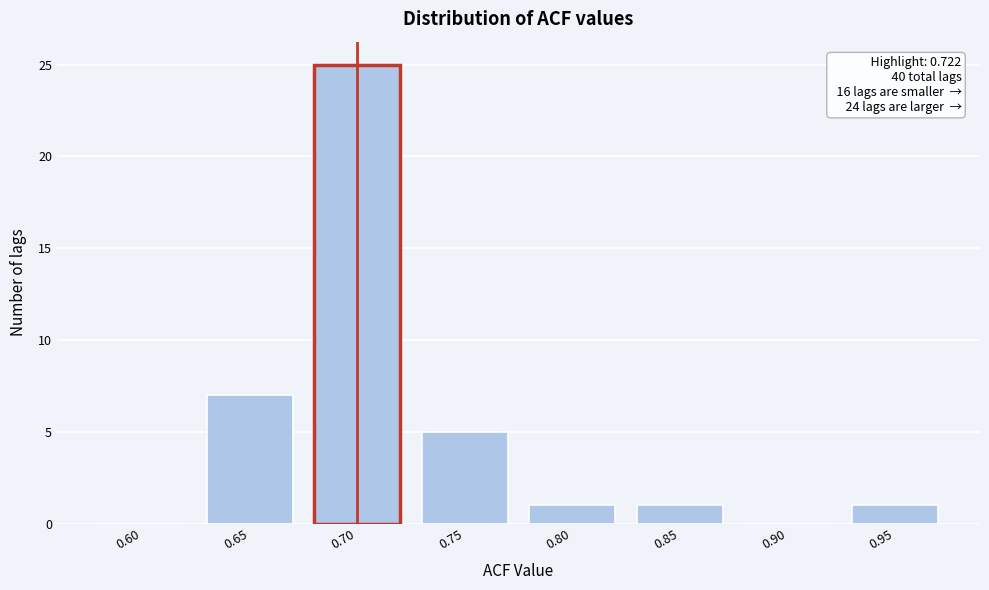

Reading left to right, extract all data points from this chart.

0.60=0	0.65=7	0.70=25	0.75=5	0.80=1	0.85=1	0.90=0	0.95=1